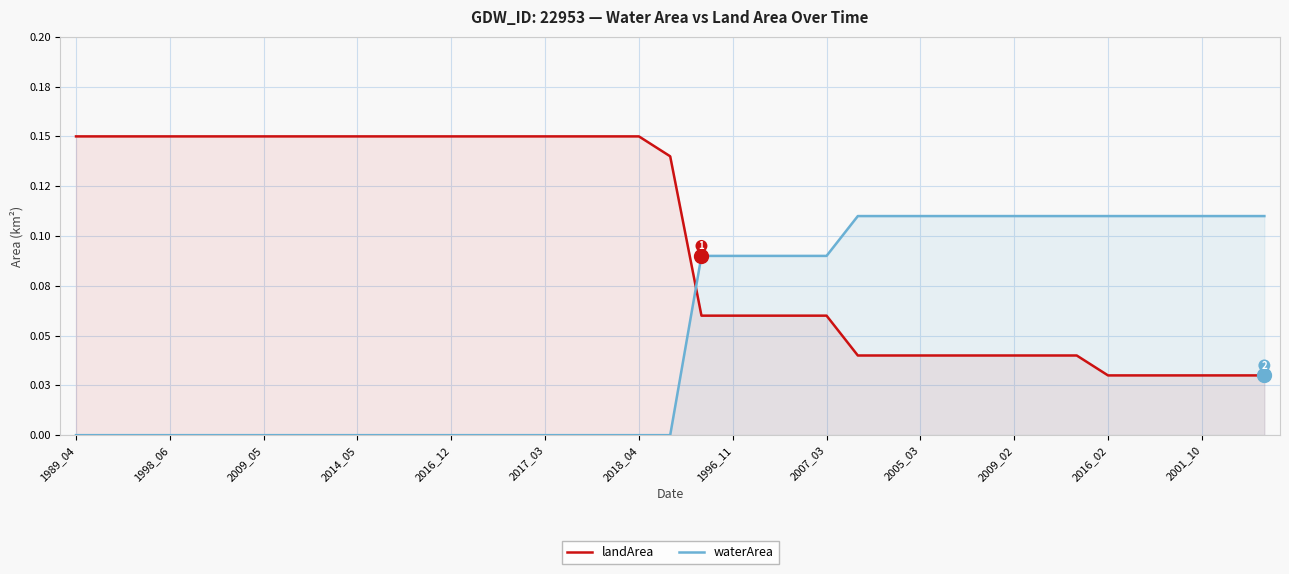

How many series are shown in this chart?

2